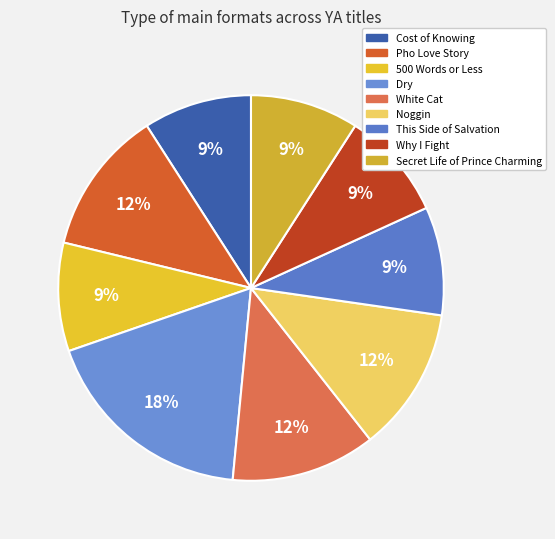

What percentage is the Noggin slice, to the nearest percent?

12%